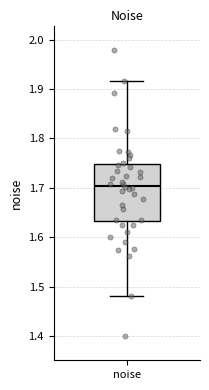

Where does the upper whisker of the box for noise end on the y-axis? The values are not printed on the chart, so give them approximately, as read against the axis.

1.92